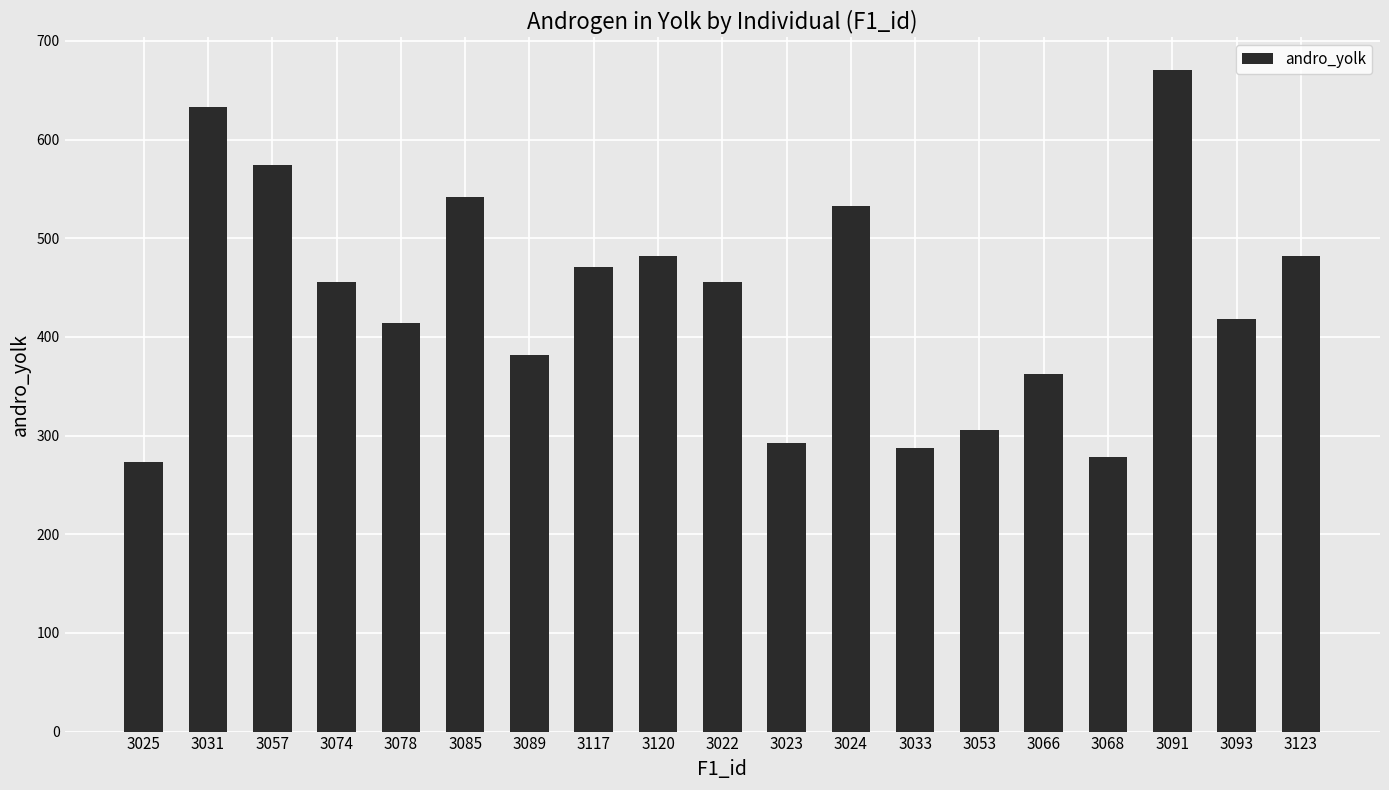

Is it true that the value at 3089 is 668.6?

False